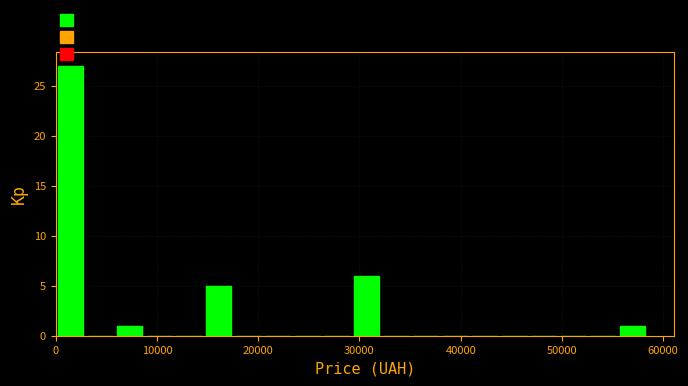

Read against the x-axis, roughly where is the centre of the tallest bar?

1000